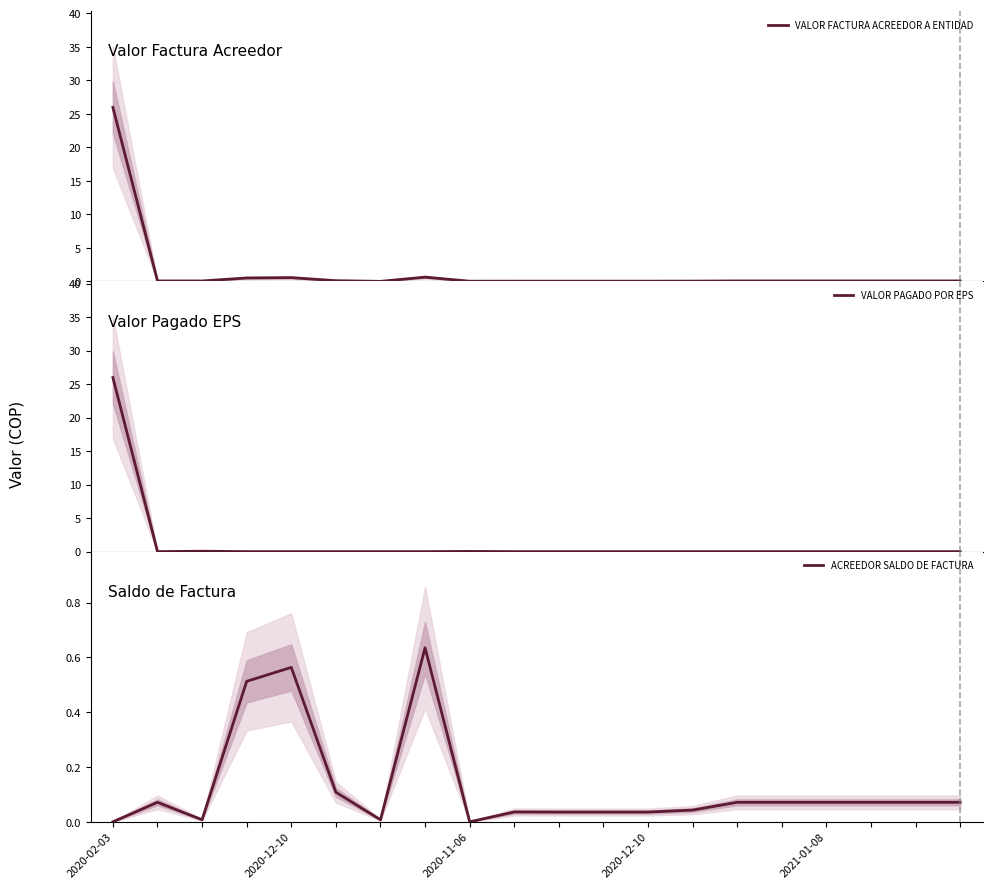

Is the value of ACREEDOR SALDO DE FACTURA at 10 greater than the value of VALOR PAGADO POR EPS at 7?

Yes